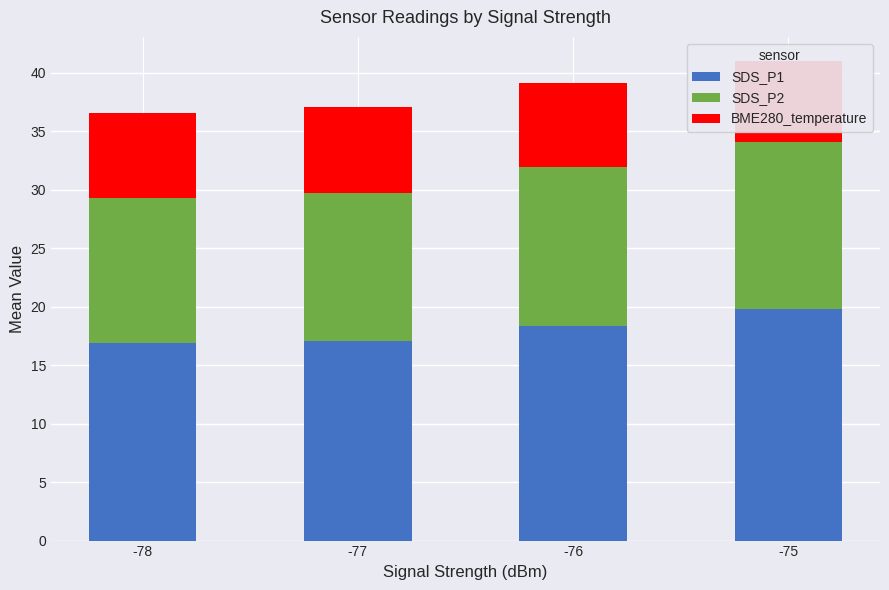

What is the average value of the BME280_temperature series?

7.2